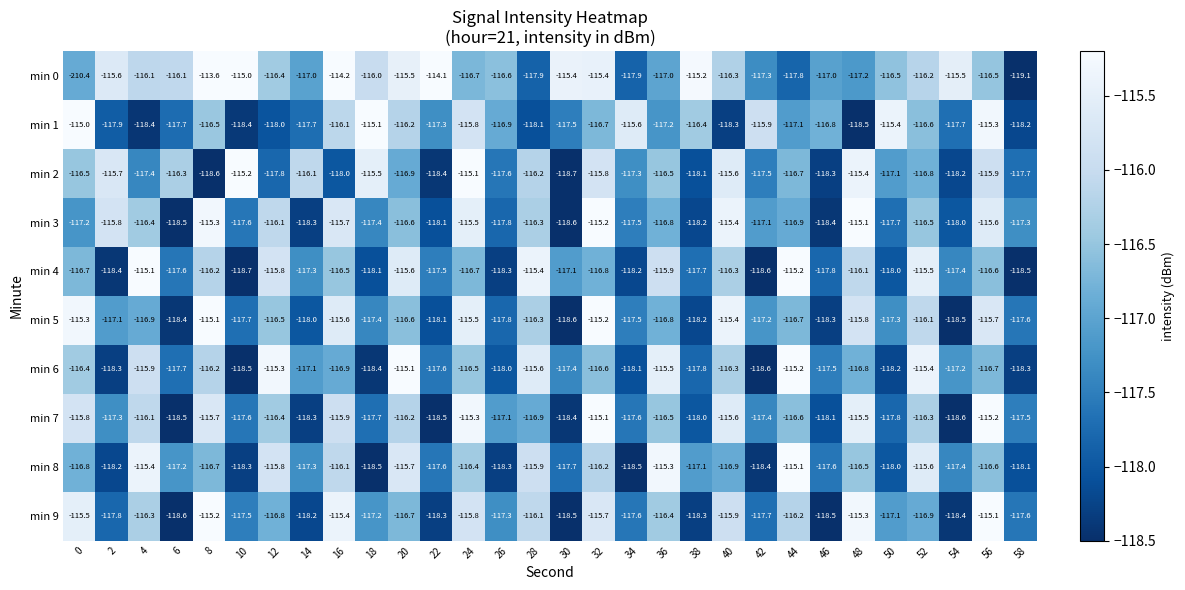

At which category is the sum across all series the highest?

32